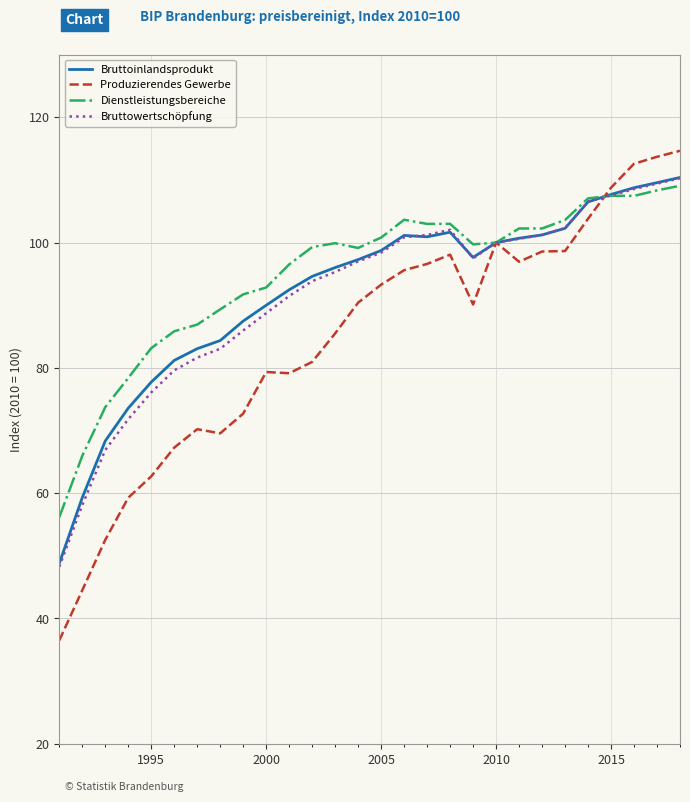

Which series has the largest range (max minus min)?

Produzierendes Gewerbe